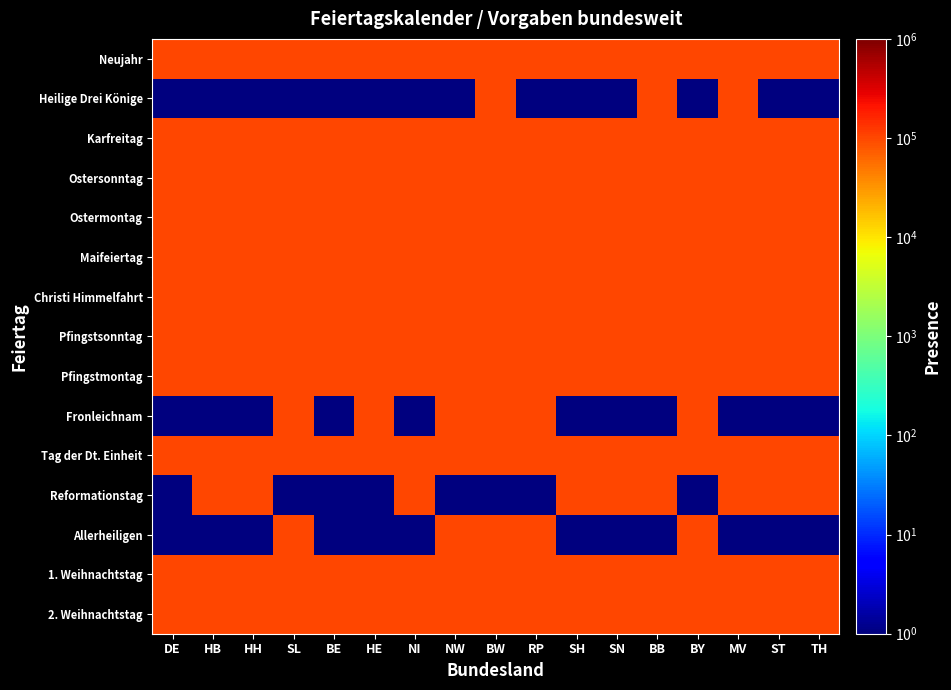

Rank the series by their maximum value, from highest to lowest.

Neujahr, Heilige Drei Könige, Karfreitag, Ostersonntag, Ostermontag, Maifeiertag, Christi Himmelfahrt, Pfingstsonntag, Pfingstmontag, Fronleichnam, Tag der Dt. Einheit, Reformationstag, Allerheiligen, 1. Weihnachtstag, 2. Weihnachtstag